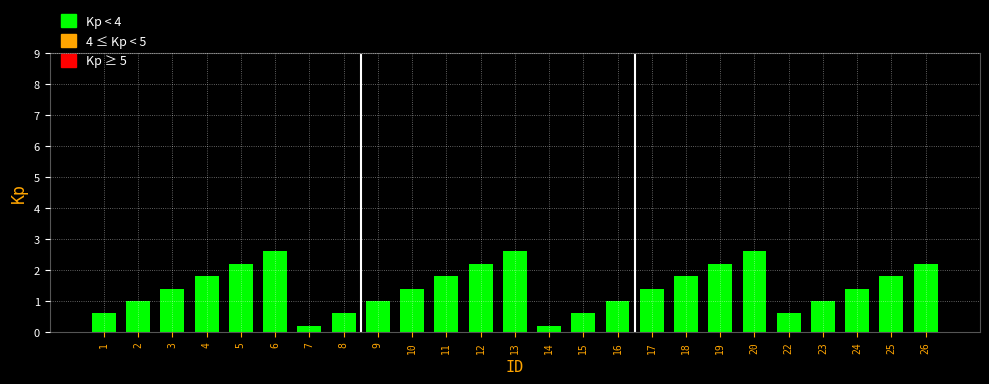

Reading right to left, transcribe all the data shown in this chart.

26=2.2	25=1.8	24=1.4	23=1.0	22=0.6	20=2.6	19=2.2	18=1.8	17=1.4	16=1.0	15=0.6	14=0.2	13=2.6	12=2.2	11=1.8	10=1.4	9=1.0	8=0.6	7=0.2	6=2.6	5=2.2	4=1.8	3=1.4	2=1.0	1=0.6